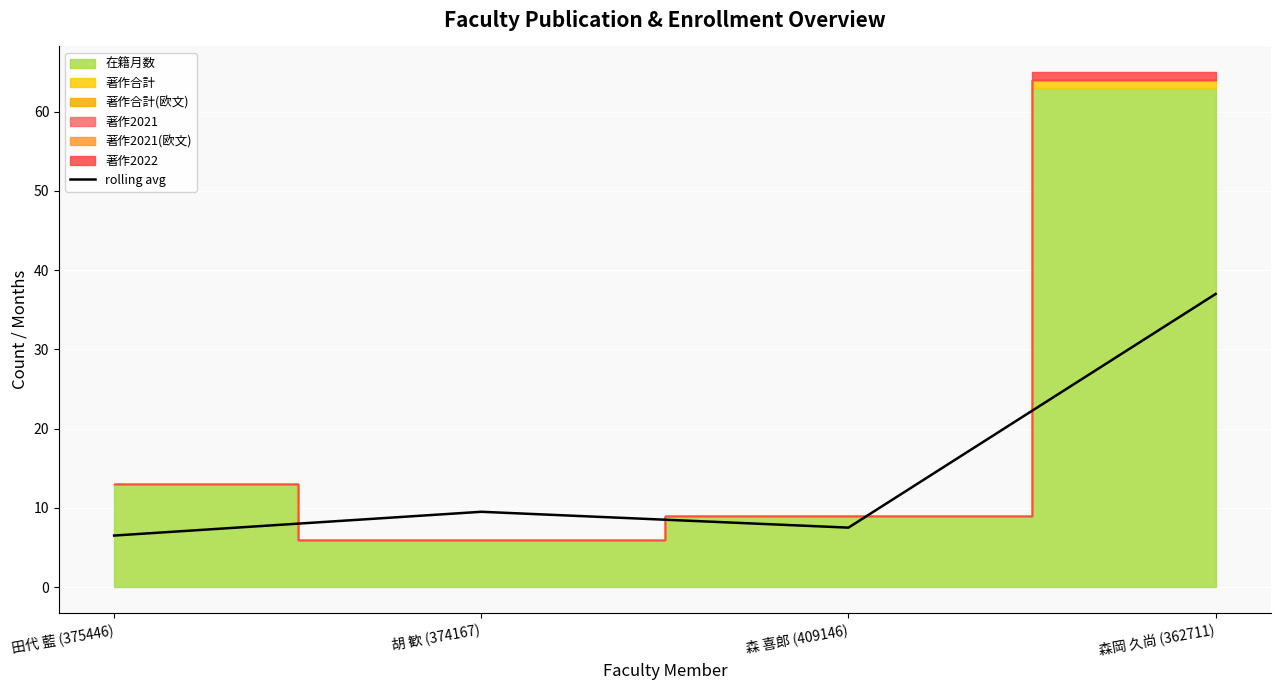

Is it true that the value at 田代 藍 (375446) is 10.1?

False